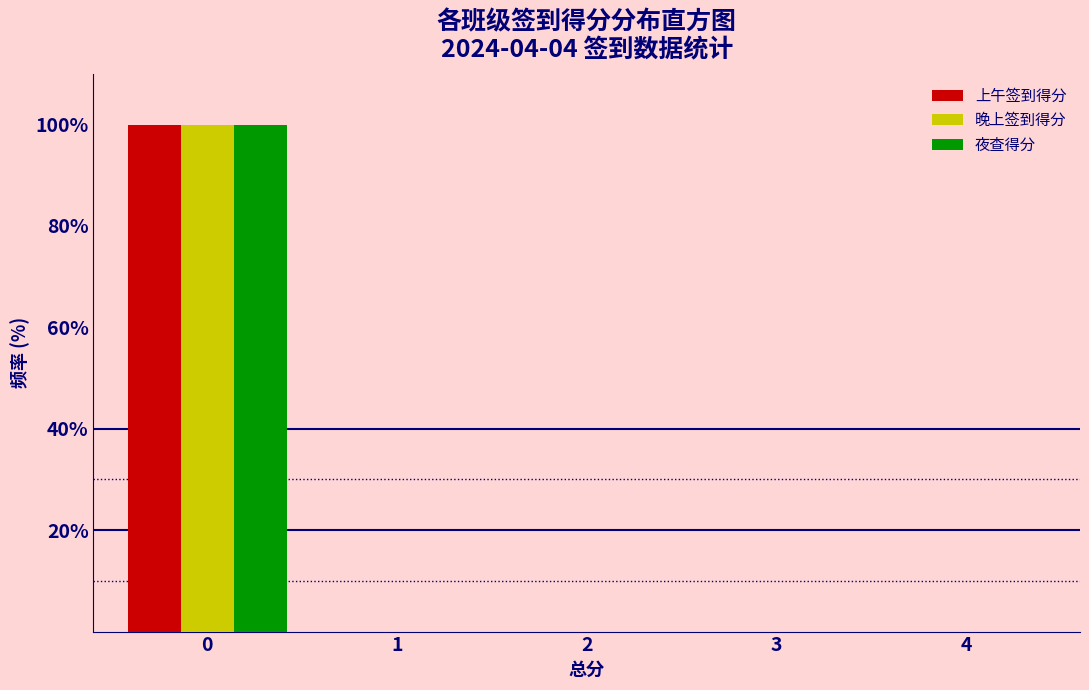

Reading left to right, list every range on the x-axis with the height of the bar of each series over it. The values are not printed on the chart, so give them approximately, as read against the axis.

-0.5 to 0.5: 上午签到得分=100	晚上签到得分=100	夜查得分=100
0.5 to 1.5: 上午签到得分=0	晚上签到得分=0	夜查得分=0
1.5 to 2.5: 上午签到得分=0	晚上签到得分=0	夜查得分=0
2.5 to 3.5: 上午签到得分=0	晚上签到得分=0	夜查得分=0
3.5 to 4.5: 上午签到得分=0	晚上签到得分=0	夜查得分=0